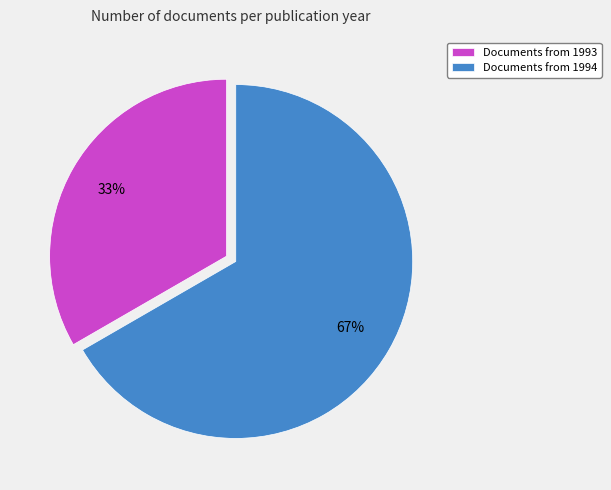

How many slices are in this pie chart?

2